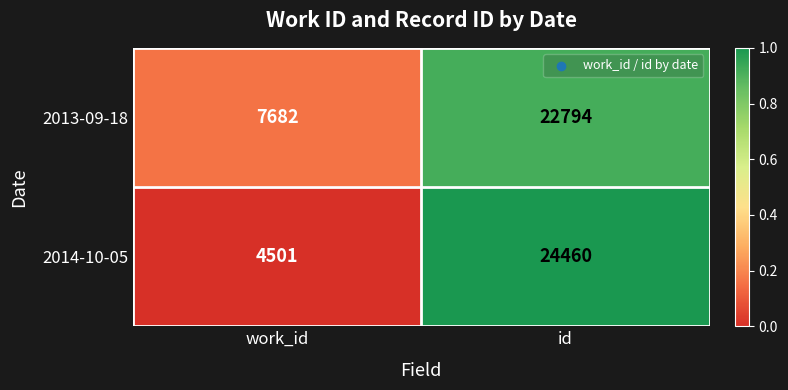

Rank the series by their maximum value, from lowest to highest.

2013-09-18, 2014-10-05